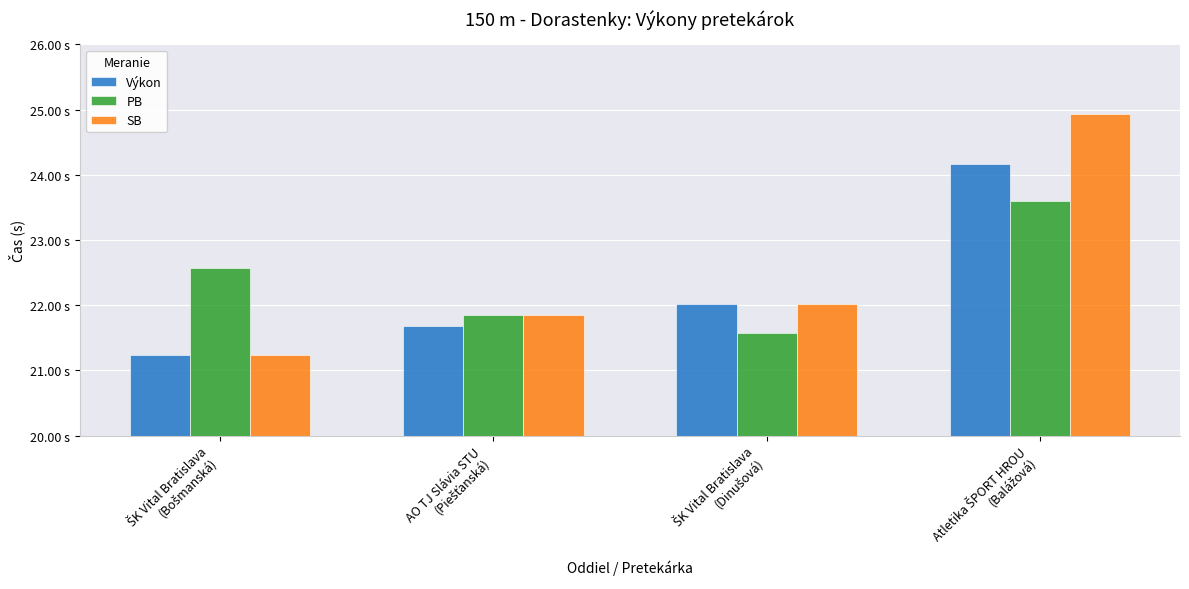

What is the difference between the maximum and second lowest values in the PB series?

1.7